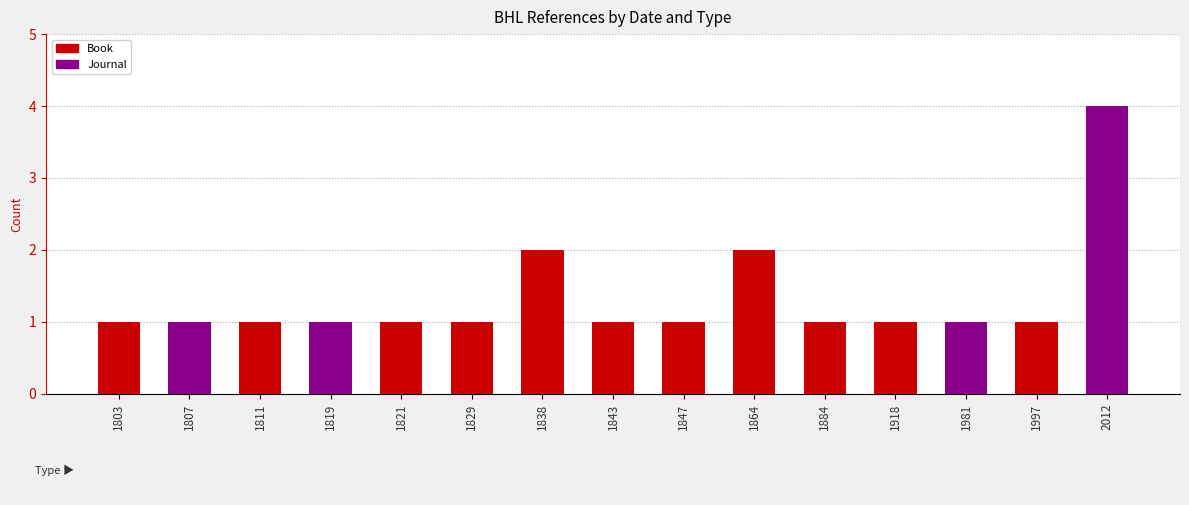

At which category is the sum across all series the highest?

2012